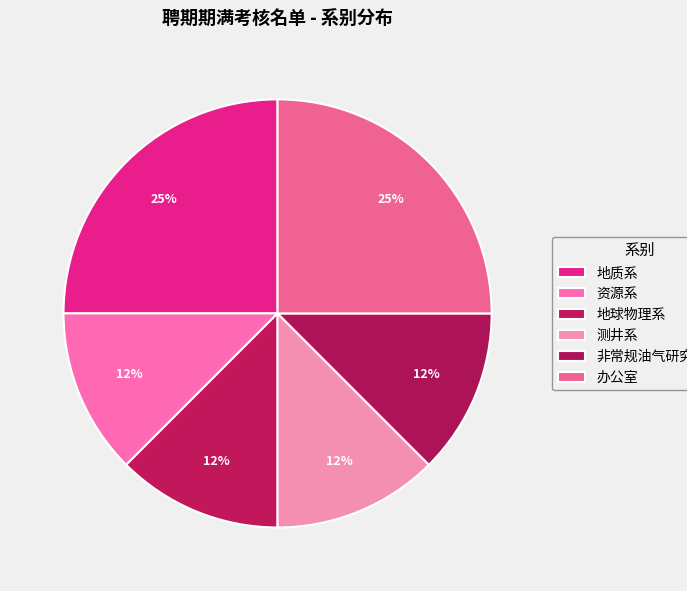

Does 测井系 account for over 50% of the chart?

No